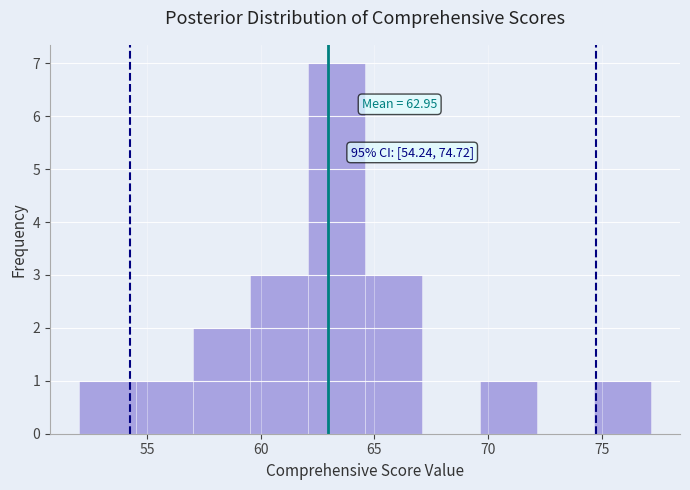

Which range on the x-axis has the tallest bar?

62.0 to 64.5